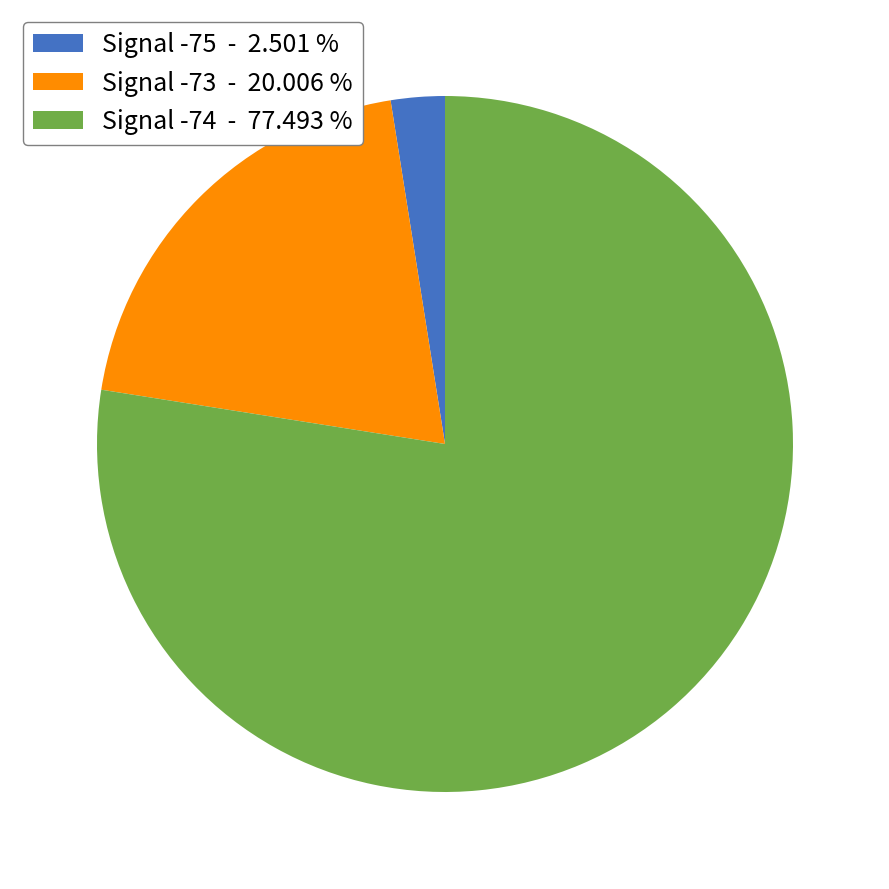

Rank the categories by value from highest to lowest.

Signal -74 - 77.493 %, Signal -73 - 20.006 %, Signal -75 - 2.501 %